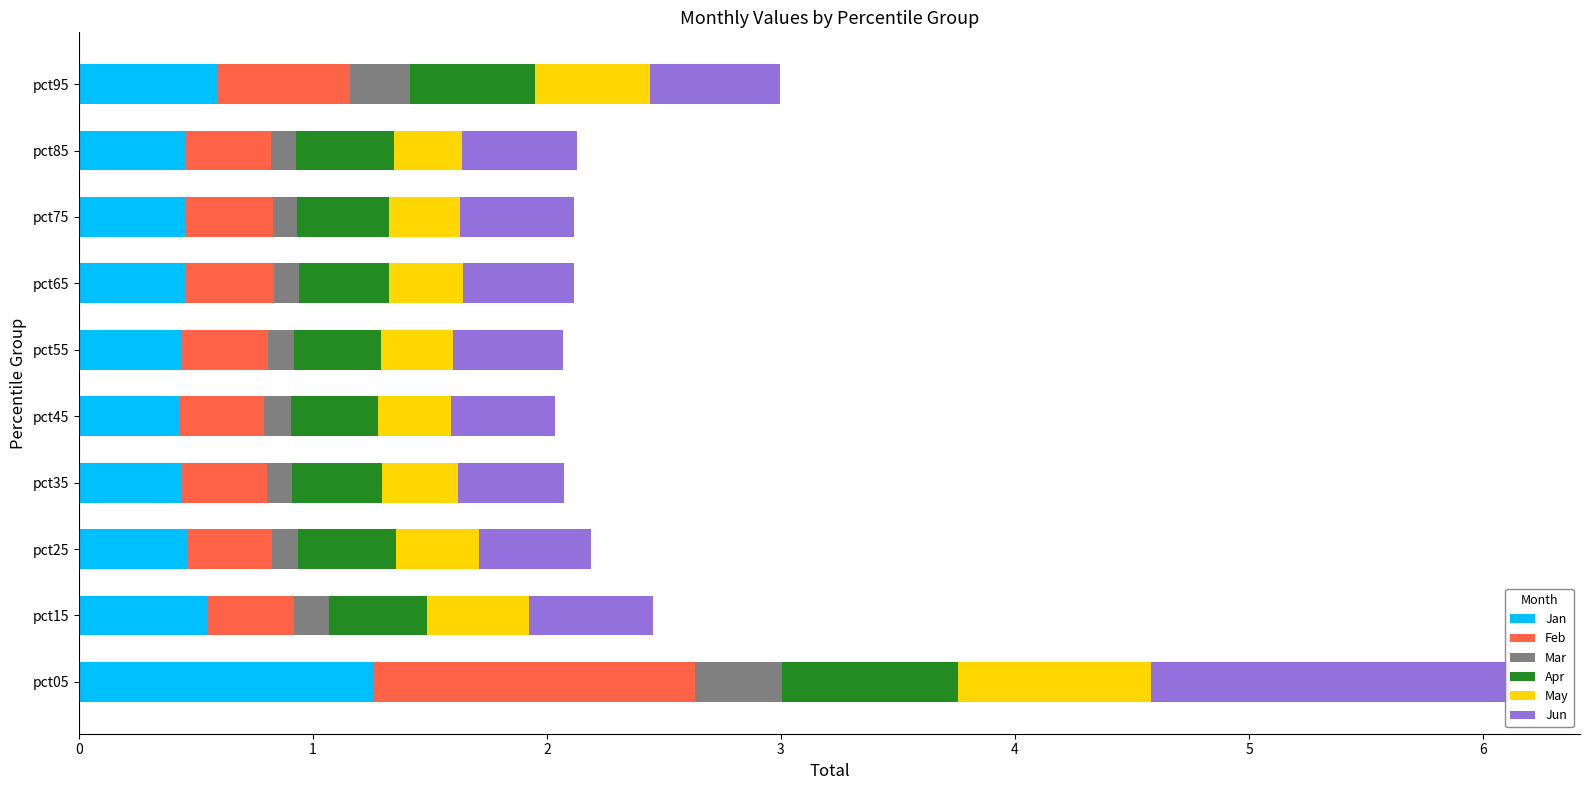

Rank the series by their maximum value, from lowest to highest.

Mar, Apr, May, Jan, Feb, Jun